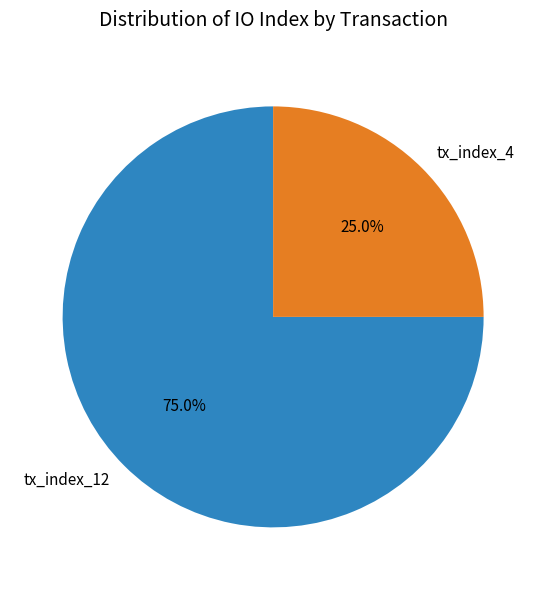

Is it true that tx_index_12 is 64% of the pie?

False